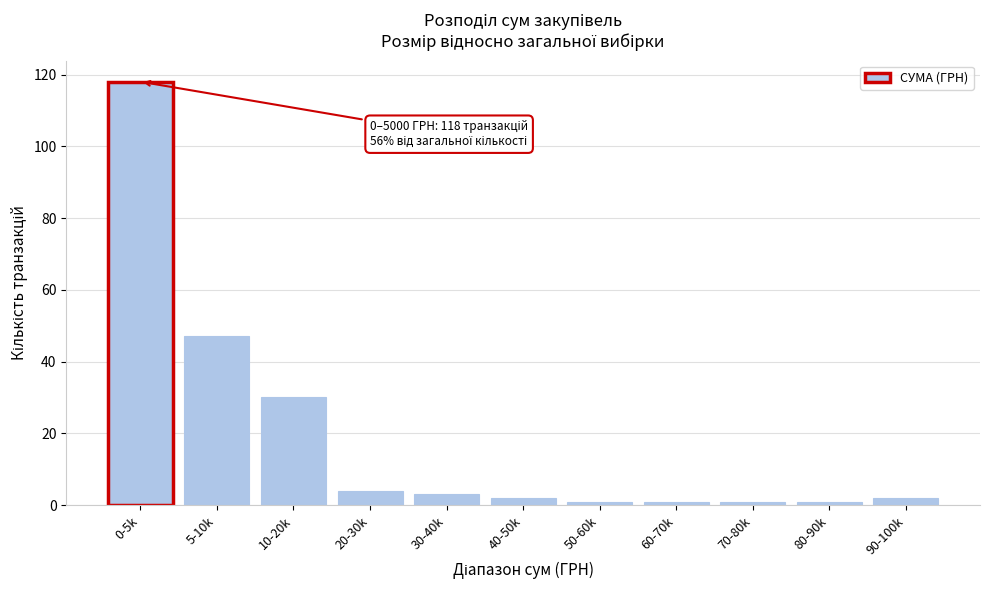

Reading left to right, what are all the values shown in this chart?

118	47	30	4	3	2	1	1	1	1	2